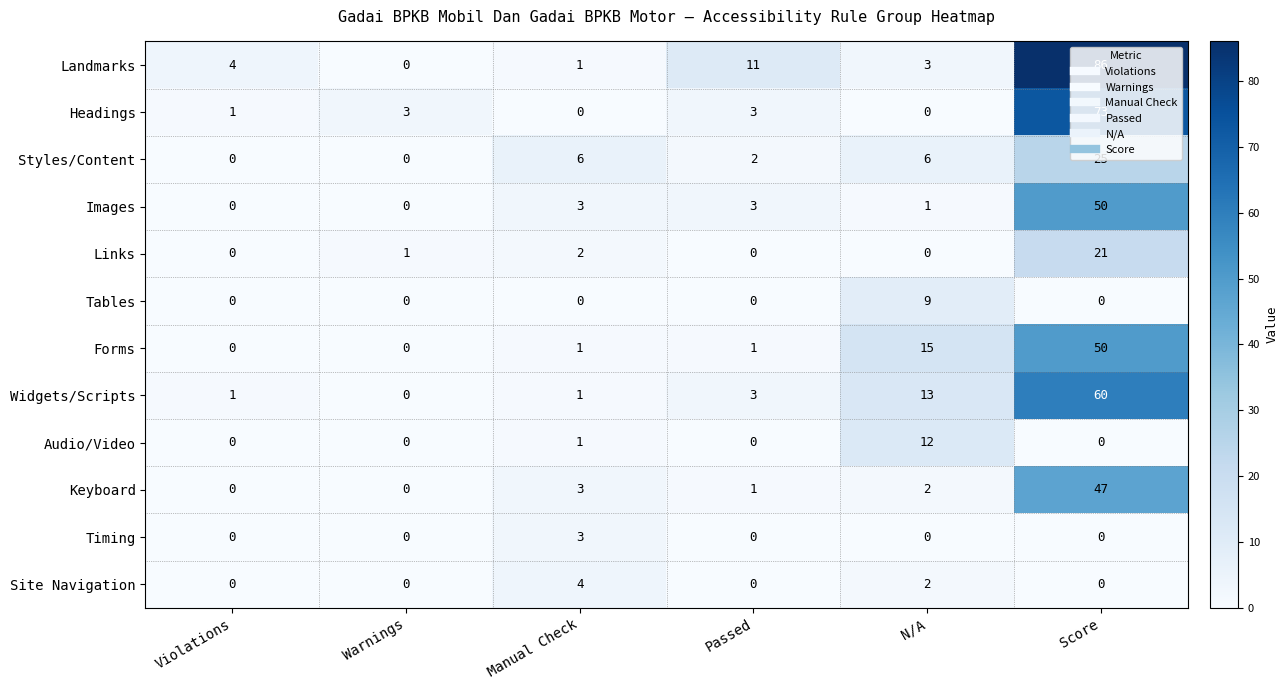

At how many categories does at least one series exceed 30?

1